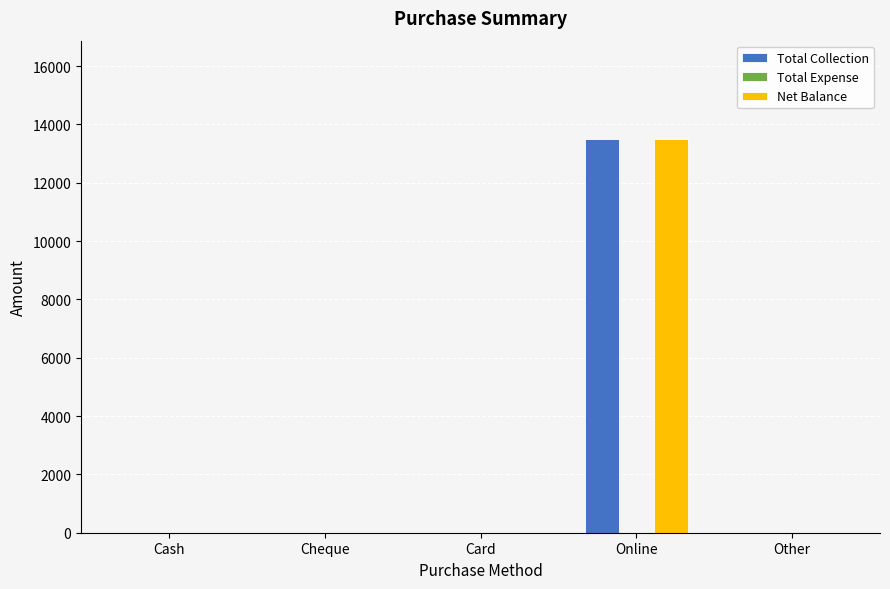

The Net Balance series shows 23079 at Online. True or false?

False